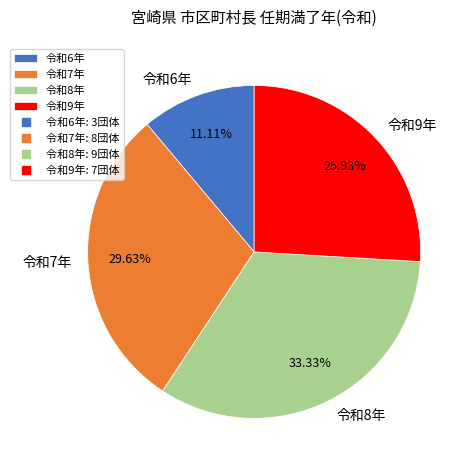

Which slice is the largest?

令和8年